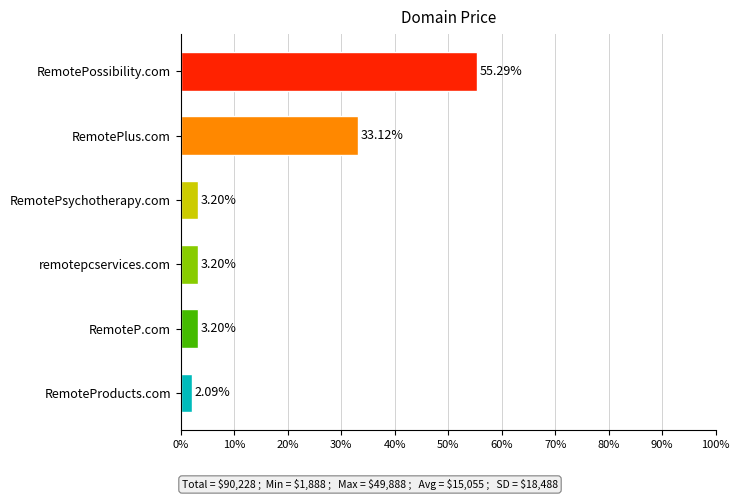

What is the change in value from RemotePsychotherapy.com to RemotePossibility.com?

+52.1